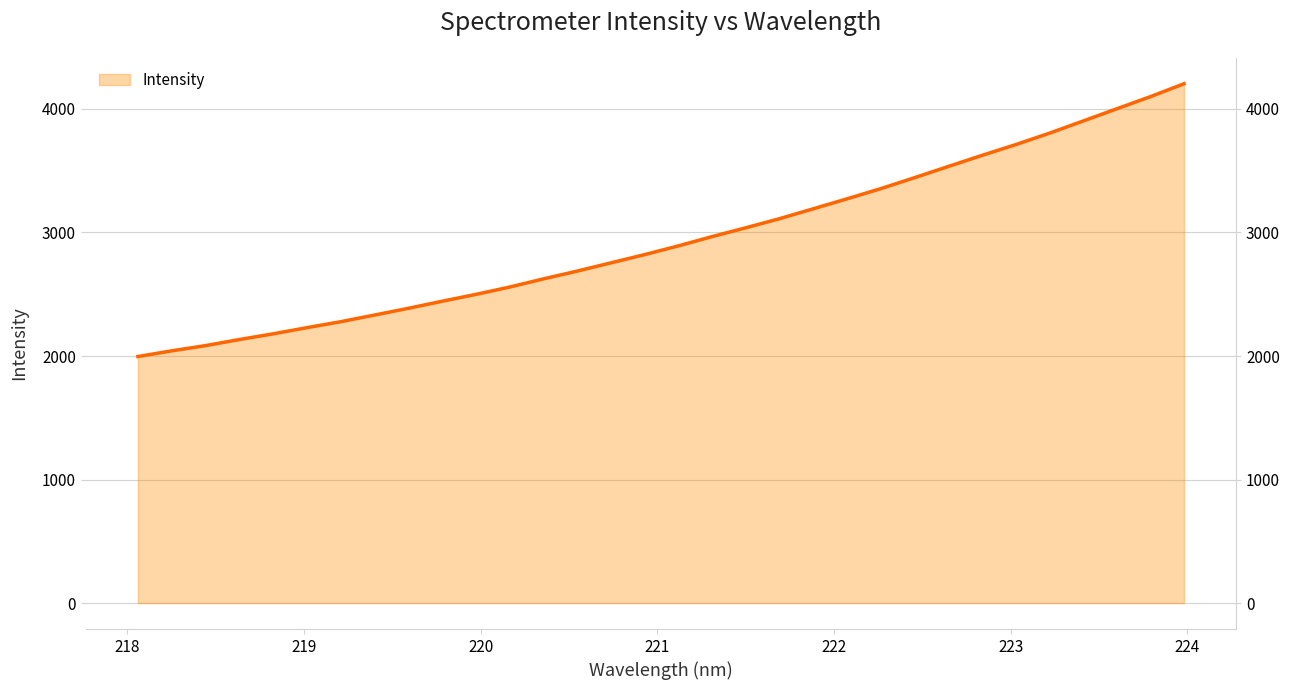

How many data points does each series have?

32